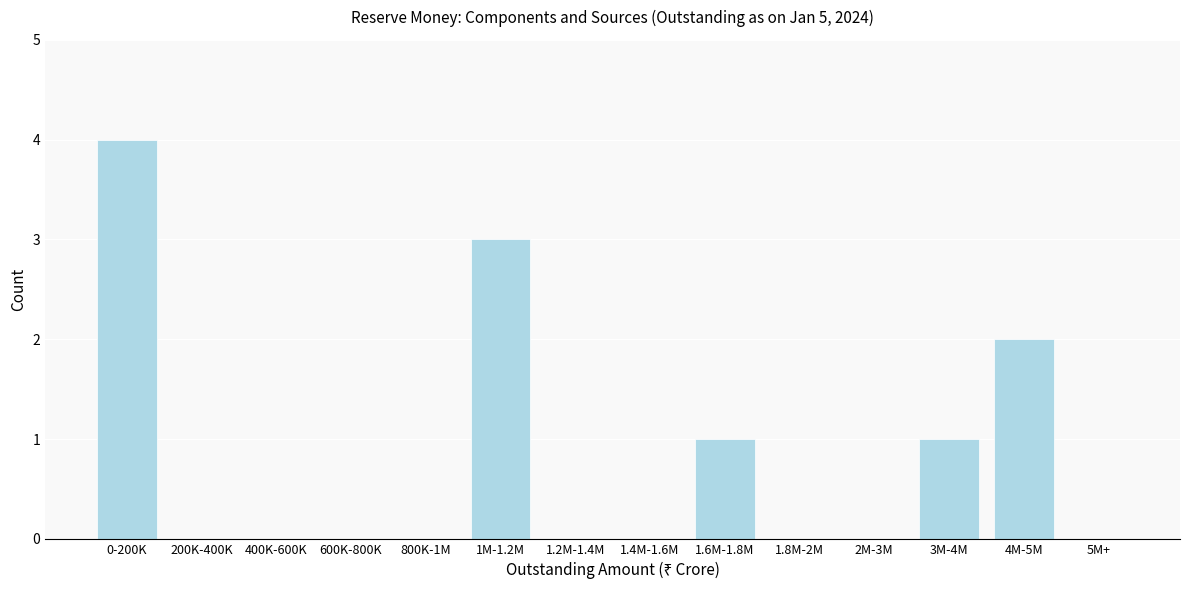

Reading left to right, transcribe all the data shown in this chart.

0-200K=4	200K-400K=0	400K-600K=0	600K-800K=0	800K-1M=0	1M-1.2M=3	1.2M-1.4M=0	1.4M-1.6M=0	1.6M-1.8M=1	1.8M-2M=0	2M-3M=0	3M-4M=1	4M-5M=2	5M+=0